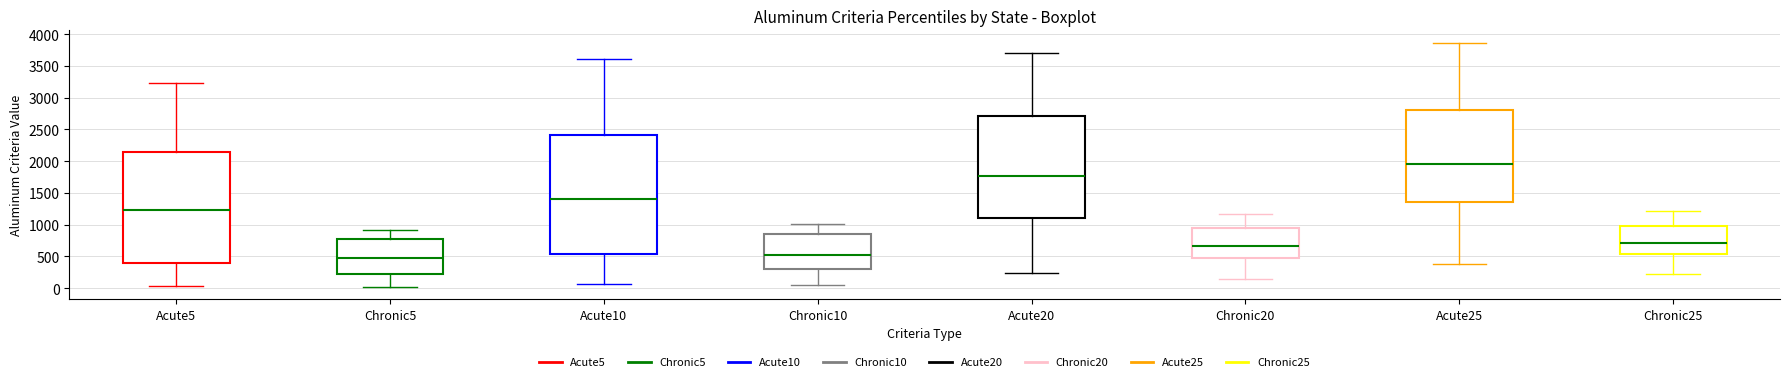

Comparing the boxes themselves (not the whiskers), which one is the tallest?

Acute10